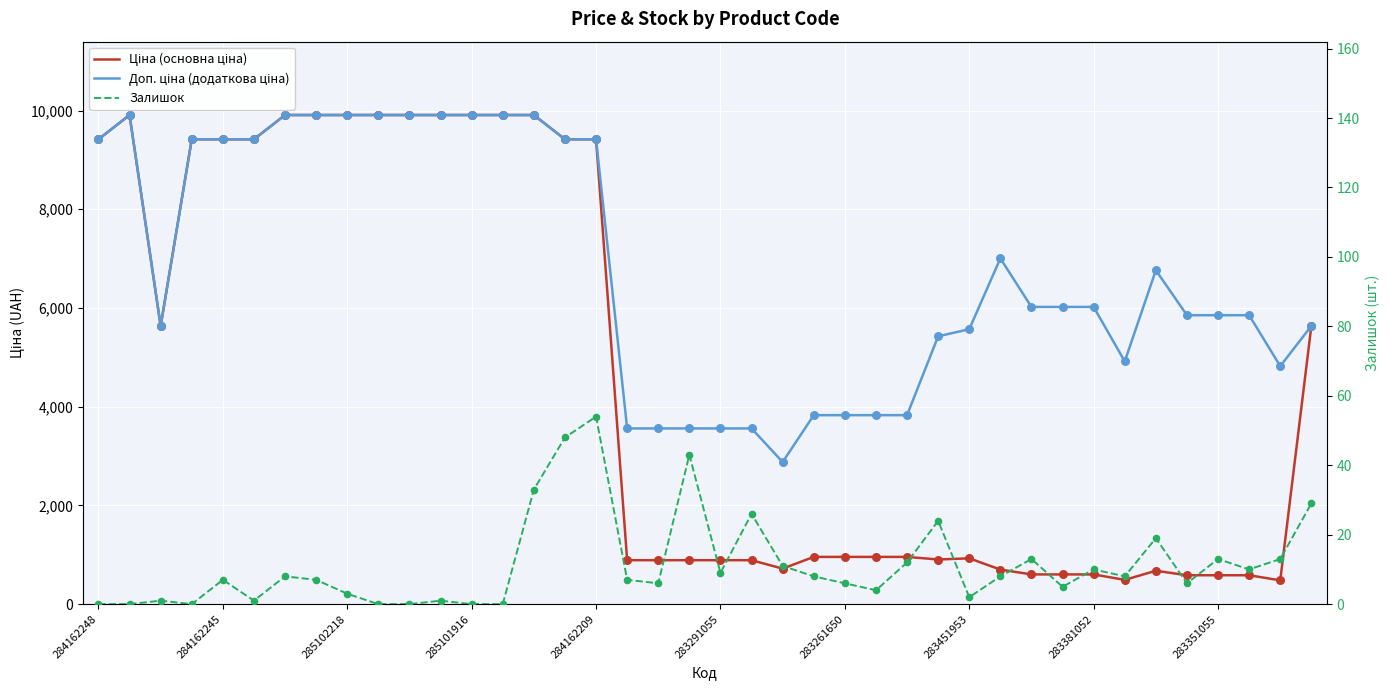

Is the value of Ціна (основна ціна) at 10 greater than the value of Доп. ціна (додаткова ціна) at 284162209?

Yes